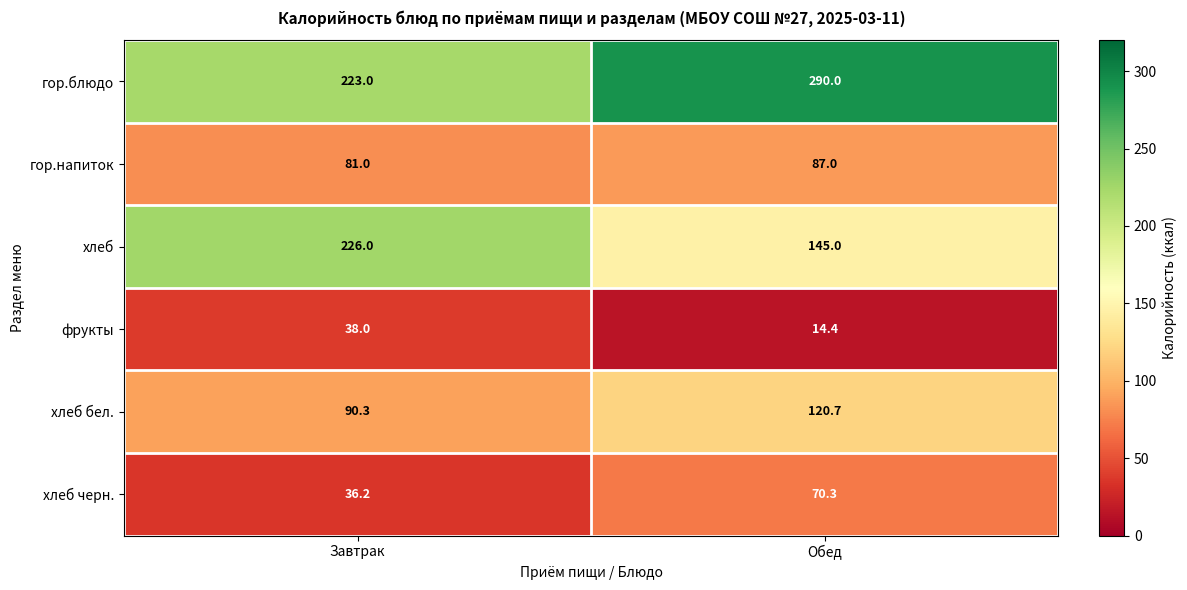

At which category is the sum across all series the highest?

Обед